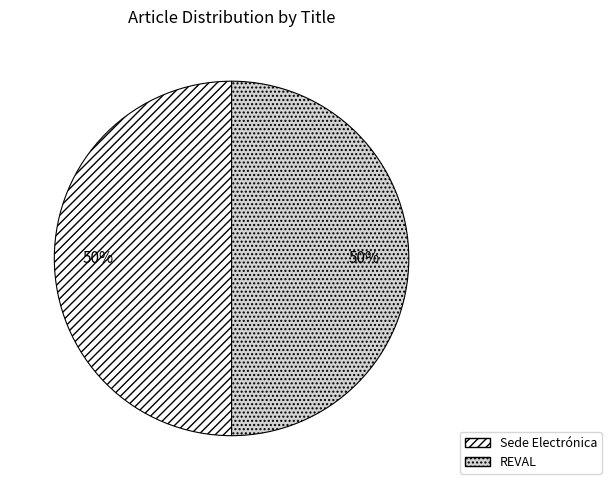

To the nearest percent, what is the combined percentage of REVAL and Sede Electrónica?

100%